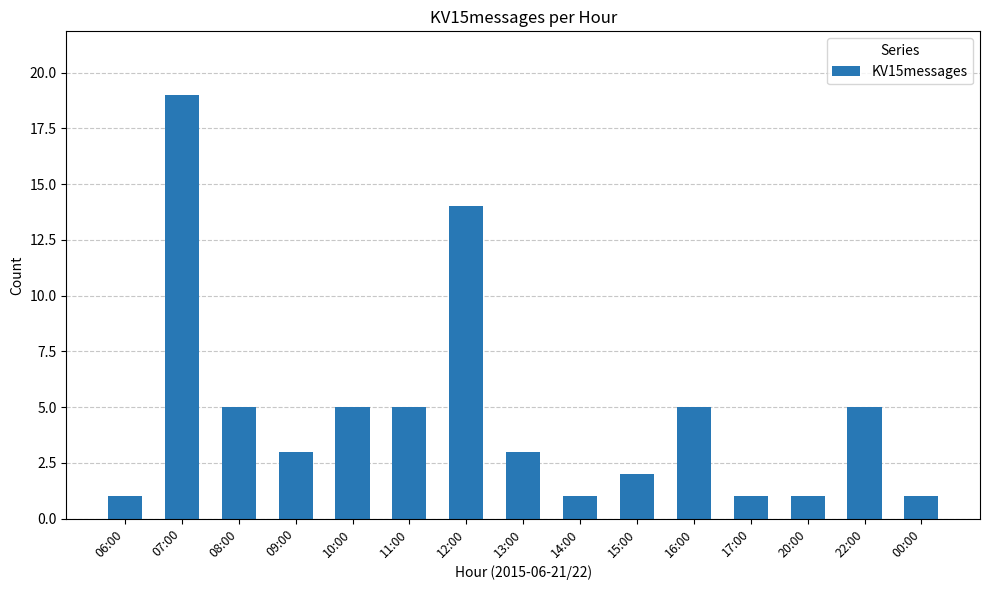

Are the bars grouped side by side (vs. stacked)?

No